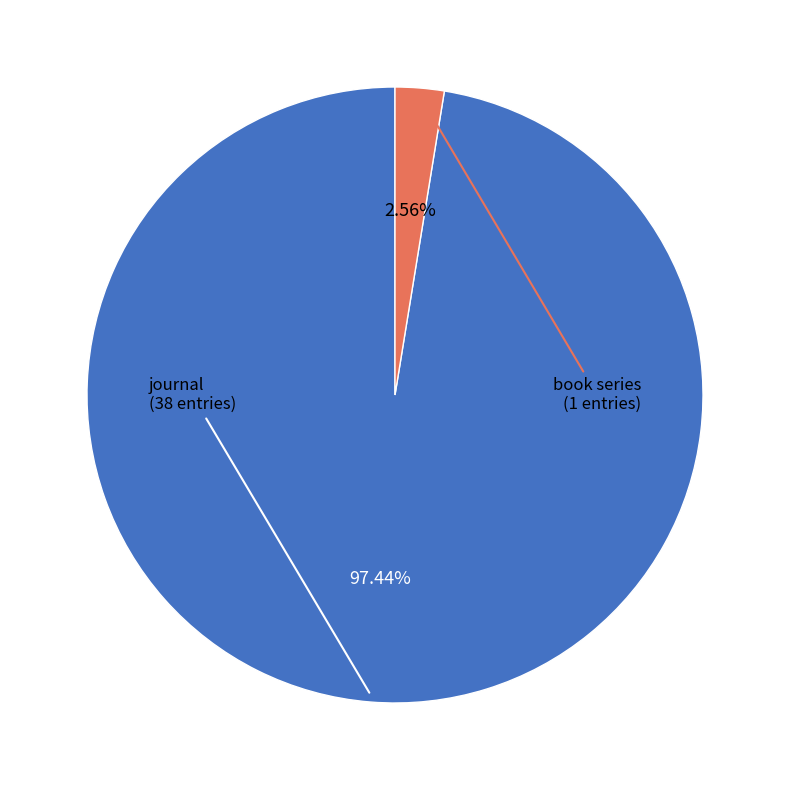

Between journal and book series, which is larger?

journal